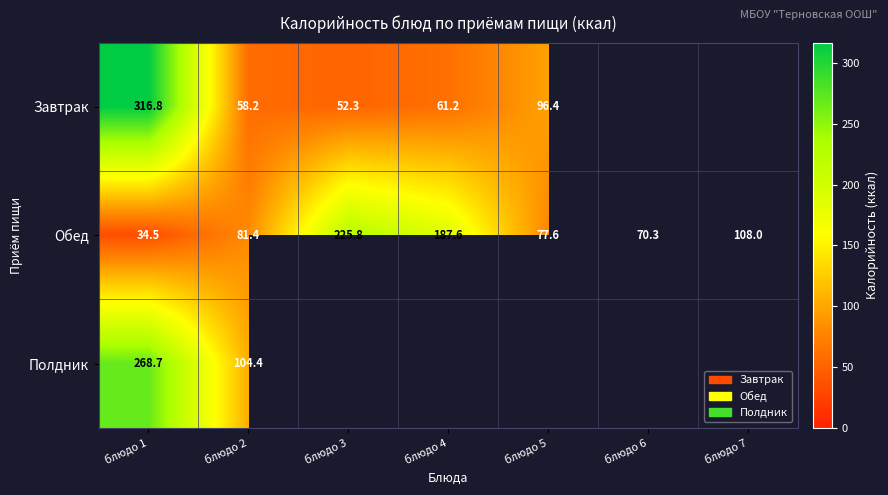

Is the value of Полдник at блюдо 1 greater than the value of Обед at блюдо 2?

Yes